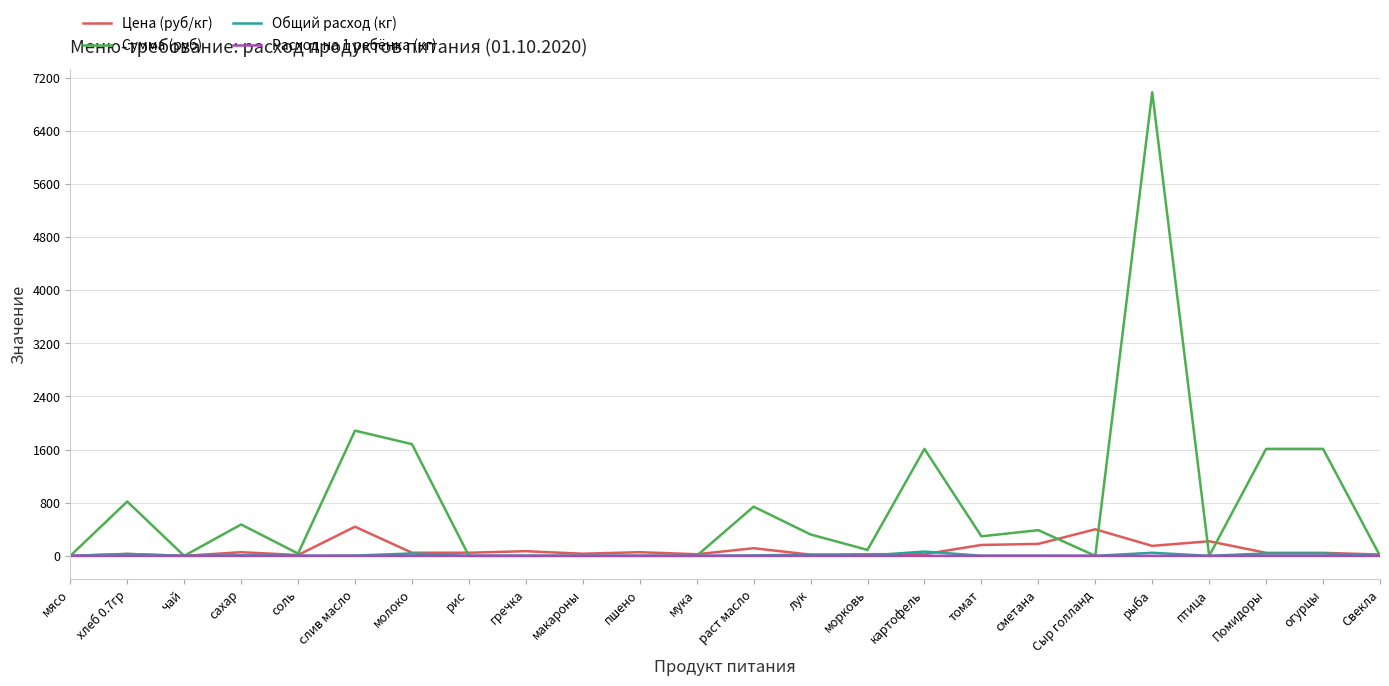

What is the maximum value shown in the chart?

6981.0